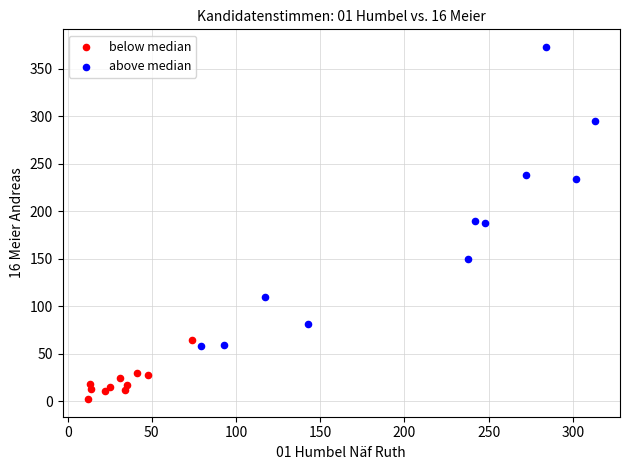

Which series contains the lowest Y value?

below median